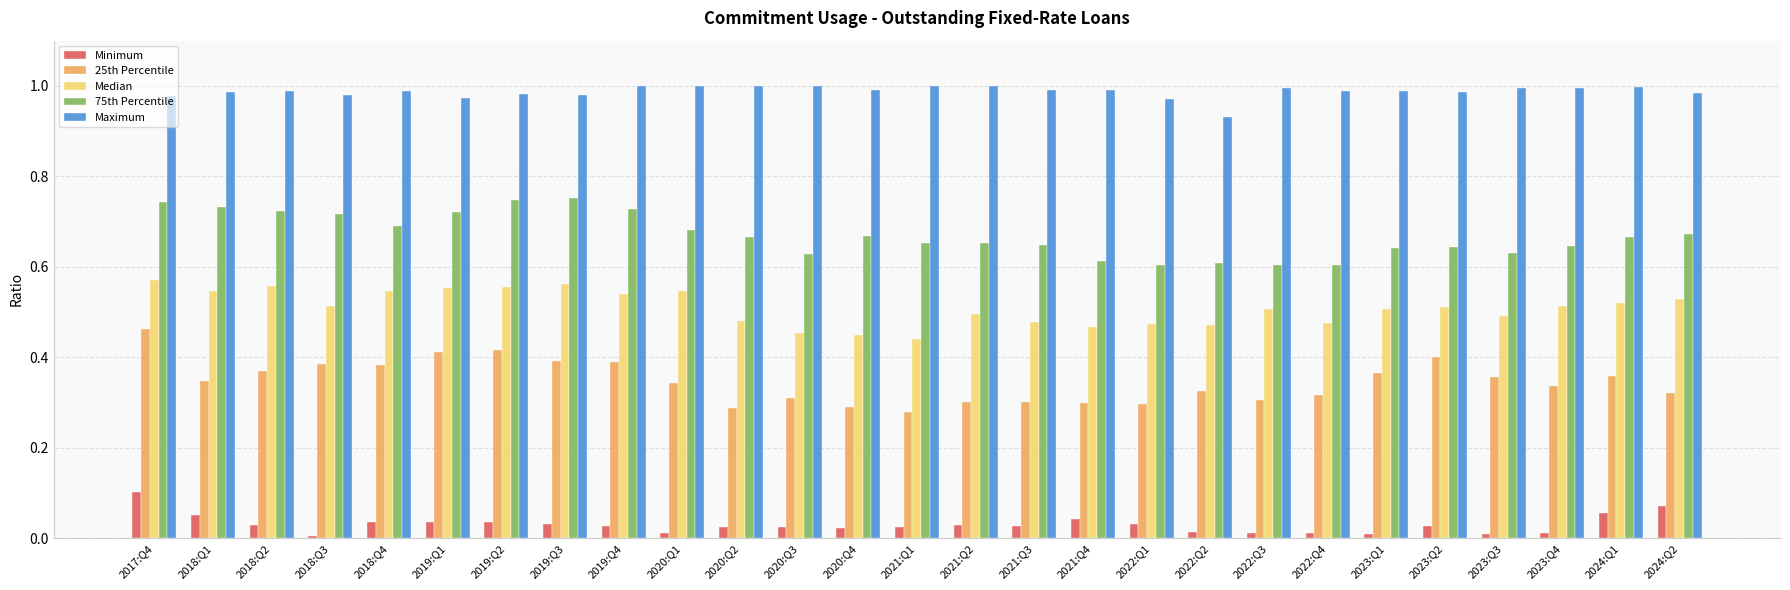

The value of Maximum at 2024:Q1 is 0.5. True or false?

False